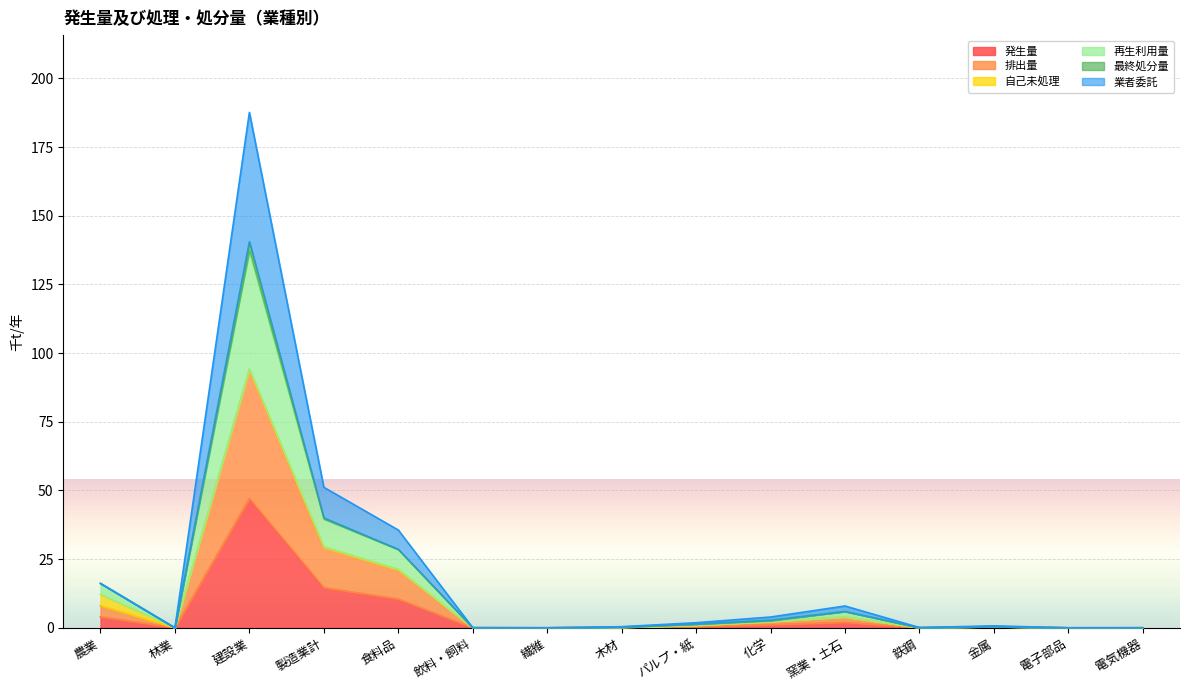

What is the sum of the 発生量 values at 化学 and 製造業計?

15.7